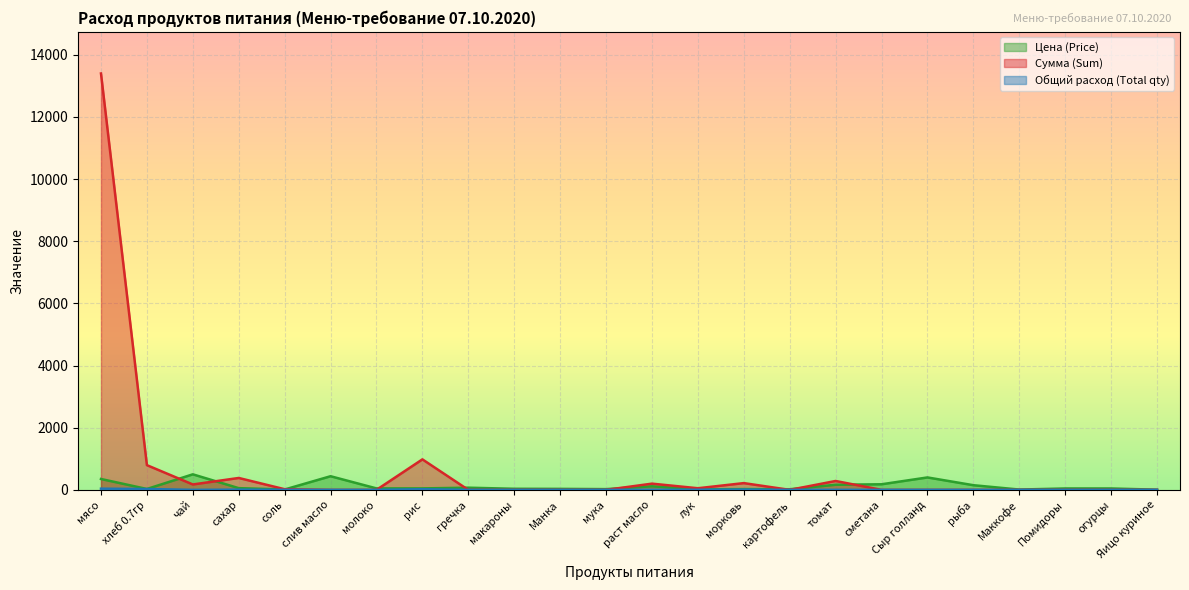

What is the sum of all Общий расход (Total qty) values?

111.7